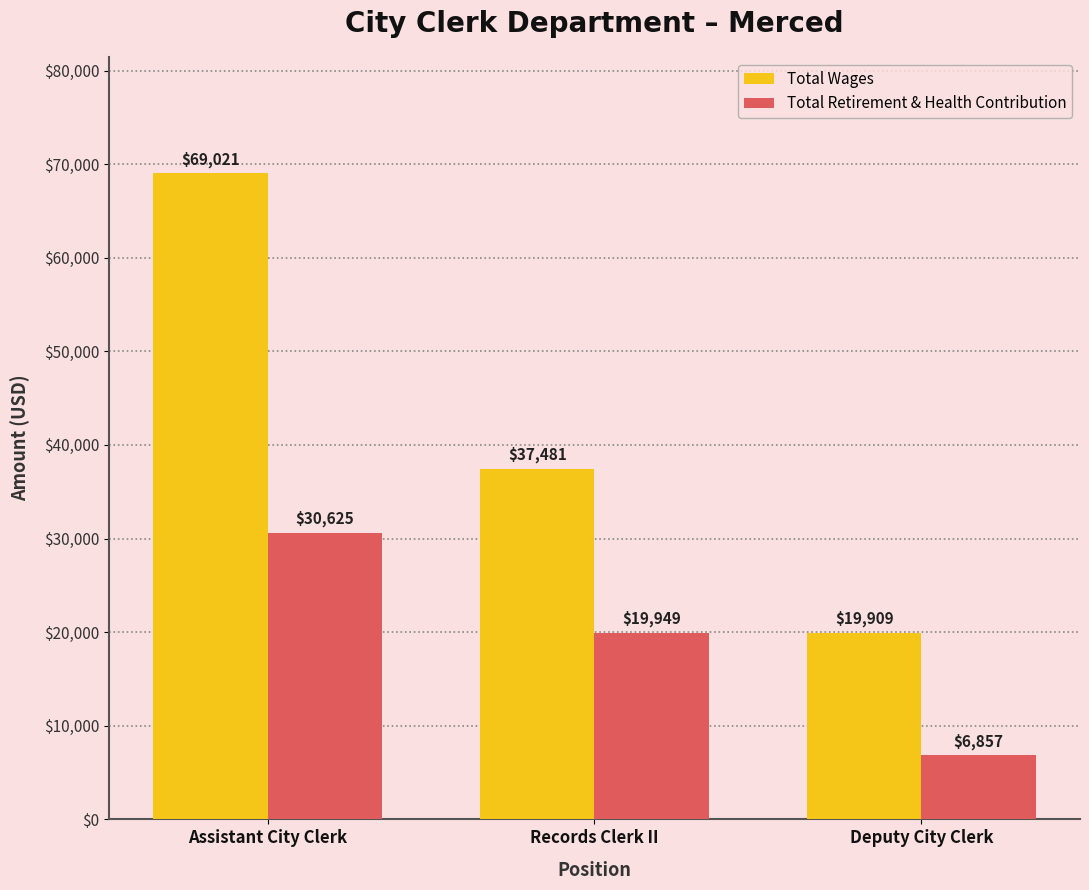

Rank the series by their maximum value, from highest to lowest.

Total Wages, Total Retirement & Health Contribution